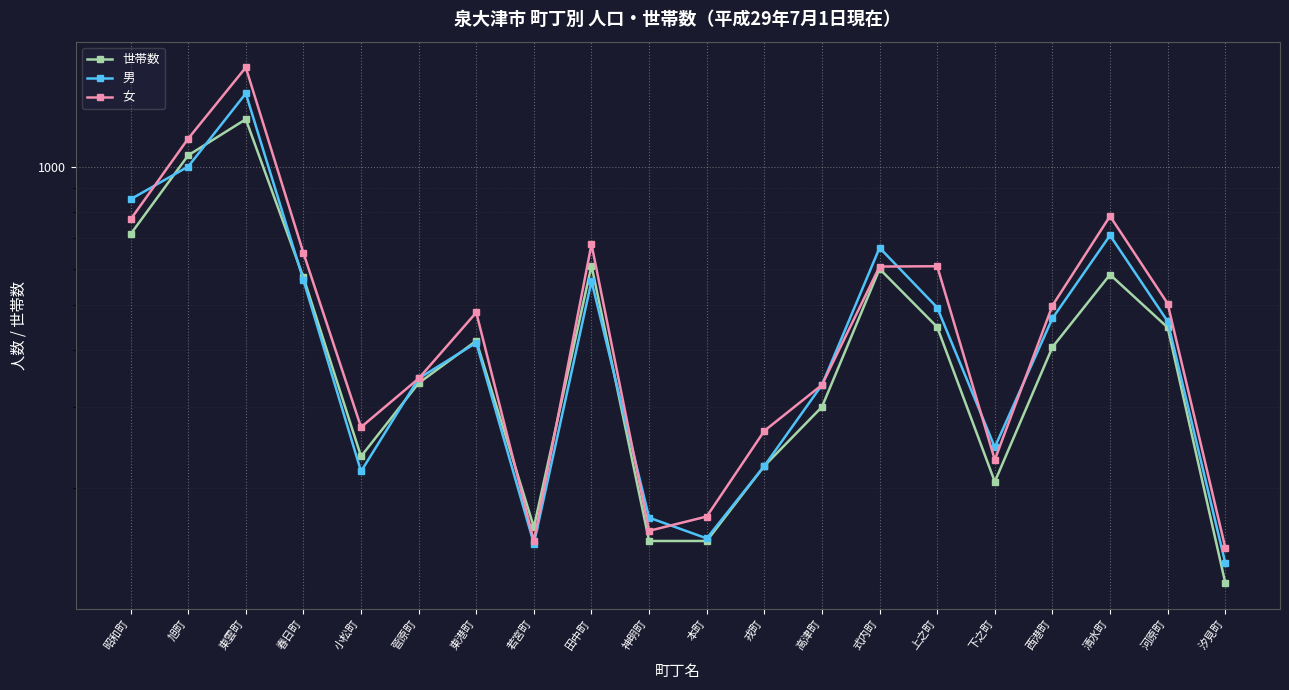

True or false: 世帯数 and 男 intersect in this chart.

True